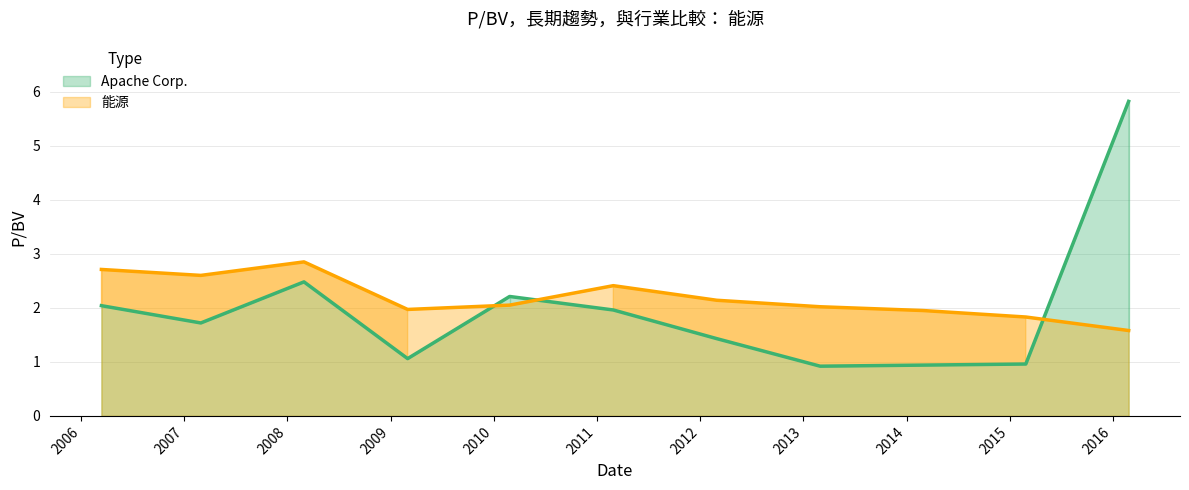

What is the minimum value shown in the chart?

0.9